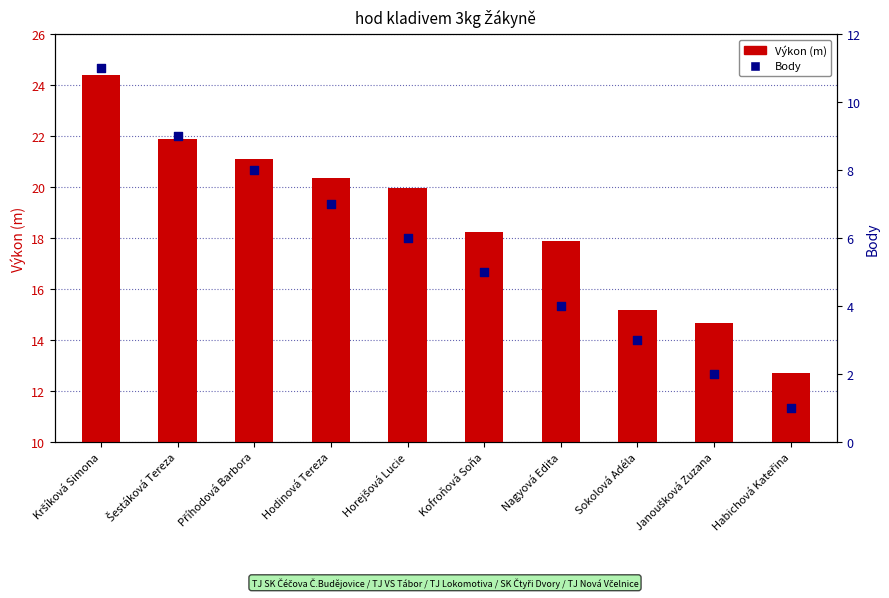

Is the value of Výkon (m) at Příhodová Barbora greater than the value of Body at Janoušková Zuzana?

Yes